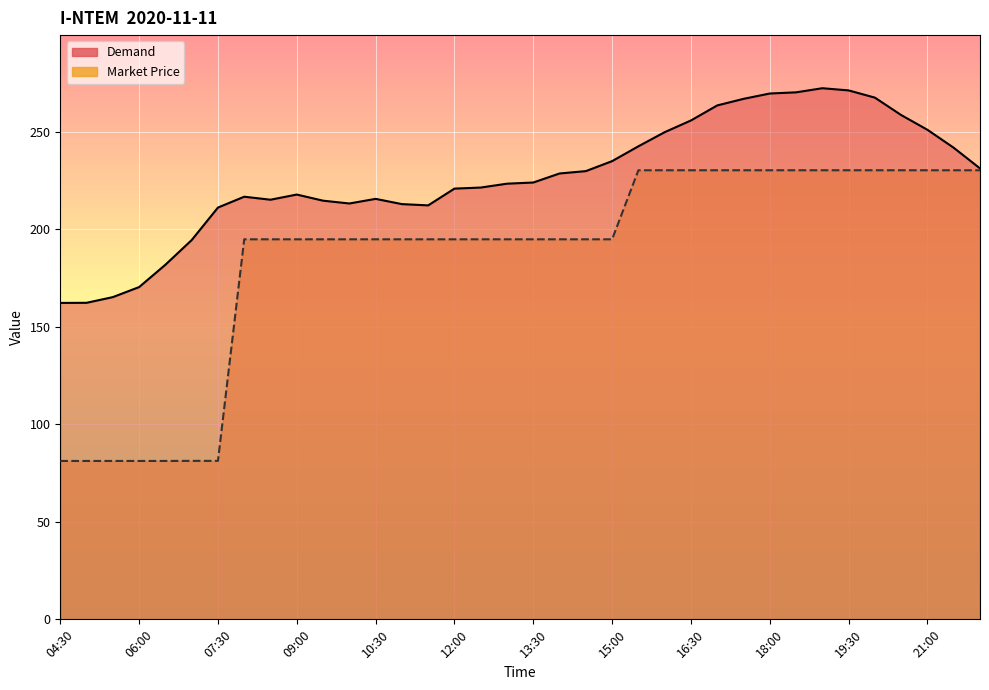

Reading right to left, list all the values displayed in this chart.

Demand: 231.1	241.7	250.9	258.5	267.4	271.1	272.2	270.1	269.5	266.8	263.4	255.7	249.7	242.5	234.9	229.8	228.5	223.9	223.3	221.3	220.8	212.2	212.8	215.5	213.2	214.6	217.7	215.1	216.6	211.1	194.4	181.8	170.3	165.2	162.2	162.2
Market Price: 230.2	230.2	230.2	230.2	230.2	230.2	230.2	230.2	230.2	230.2	230.2	230.2	230.2	230.2	194.8	194.8	194.8	194.8	194.8	194.8	194.8	194.8	194.8	194.8	194.8	194.8	194.8	194.8	194.8	81.2	81.2	81.2	81.2	81.2	81.2	81.2